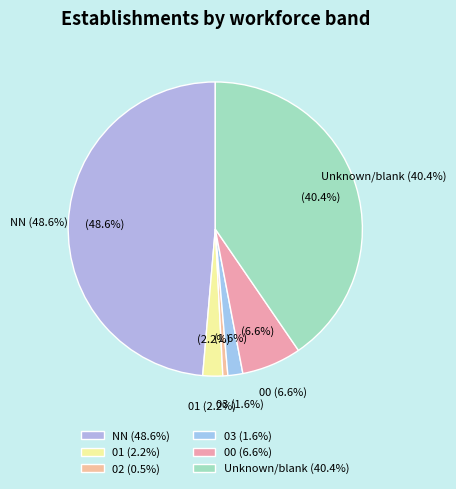

What percentage is the 03 slice, to the nearest percent?

2%